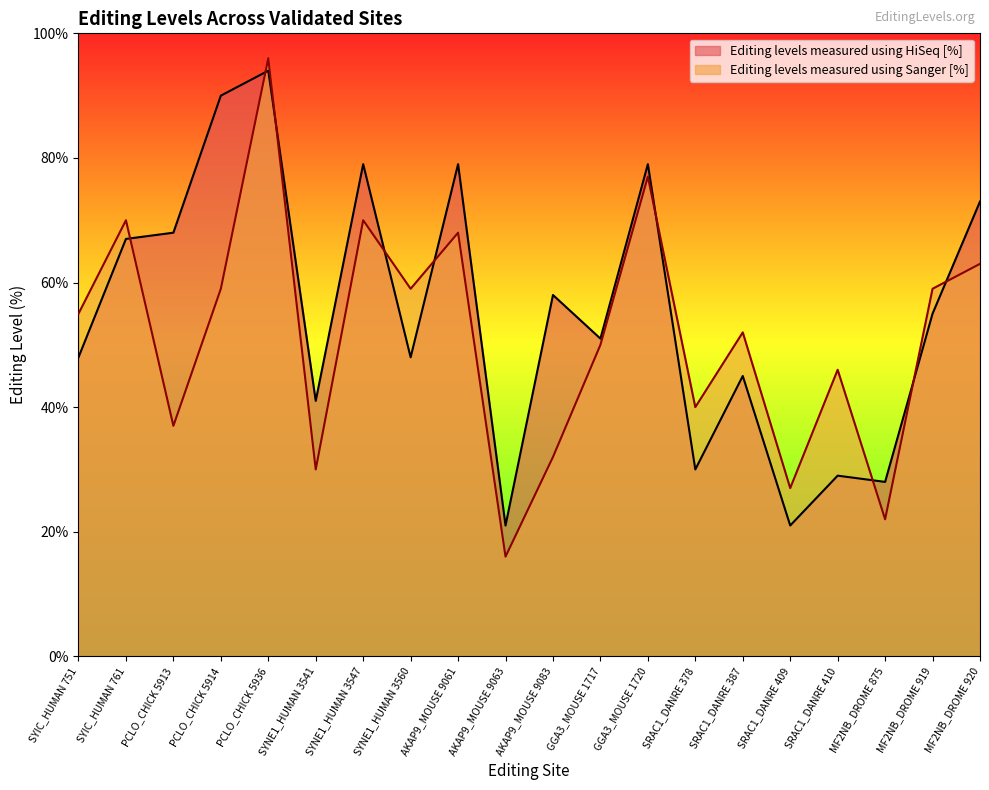

What is the label of the 2nd point from the right?

MF2NB_DROME 919